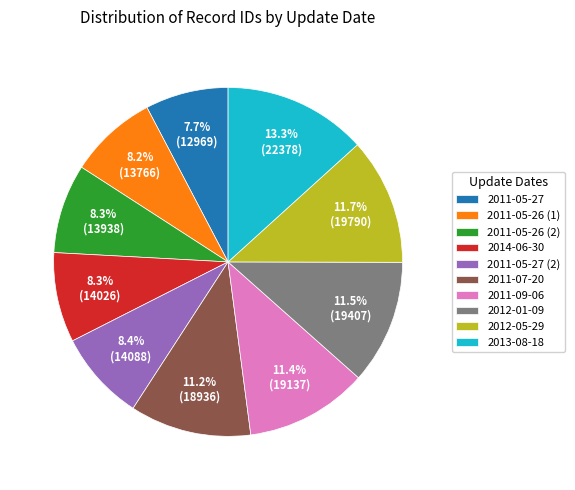

To the nearest percent, what is the difference between the largest and smallest slice percentages?

6%